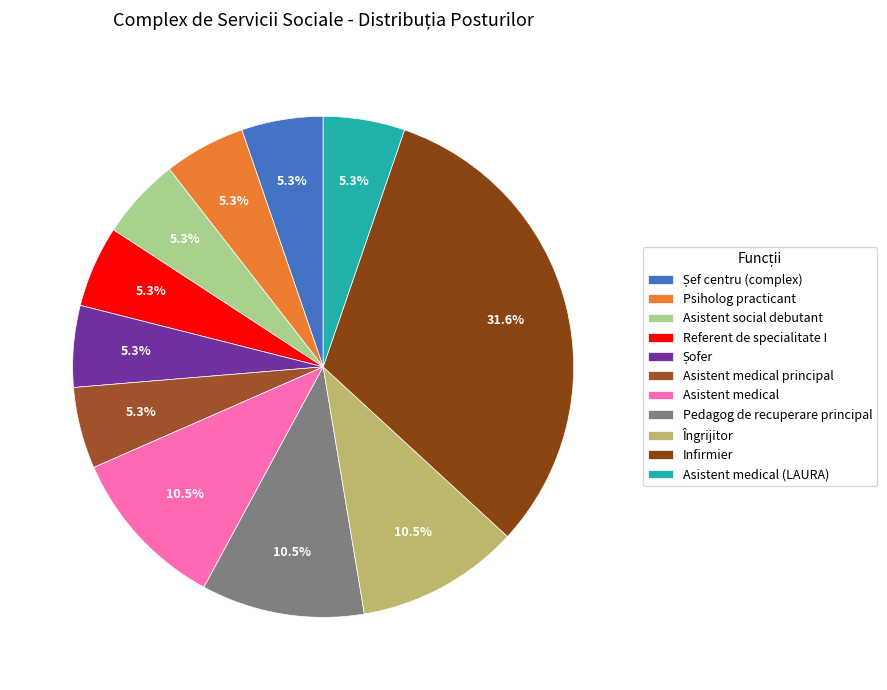

Does Asistent social debutant account for over 50% of the chart?

No